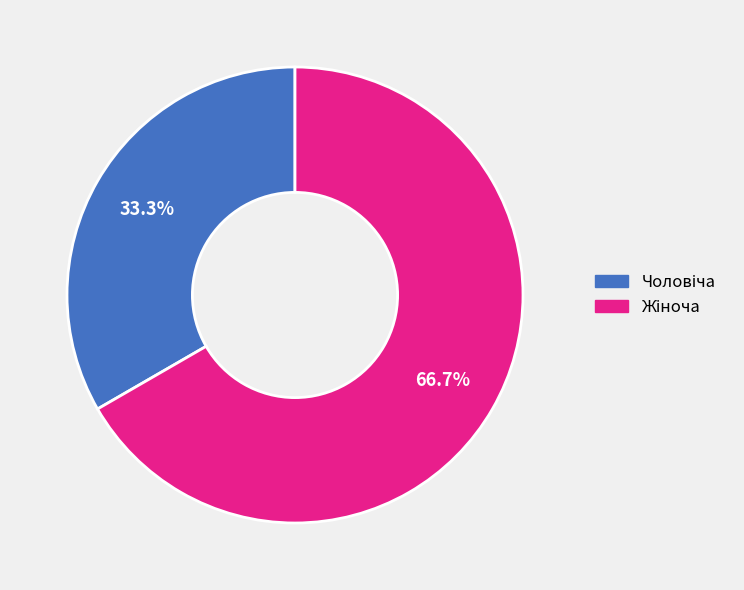

Is there a majority slice in this chart?

Yes